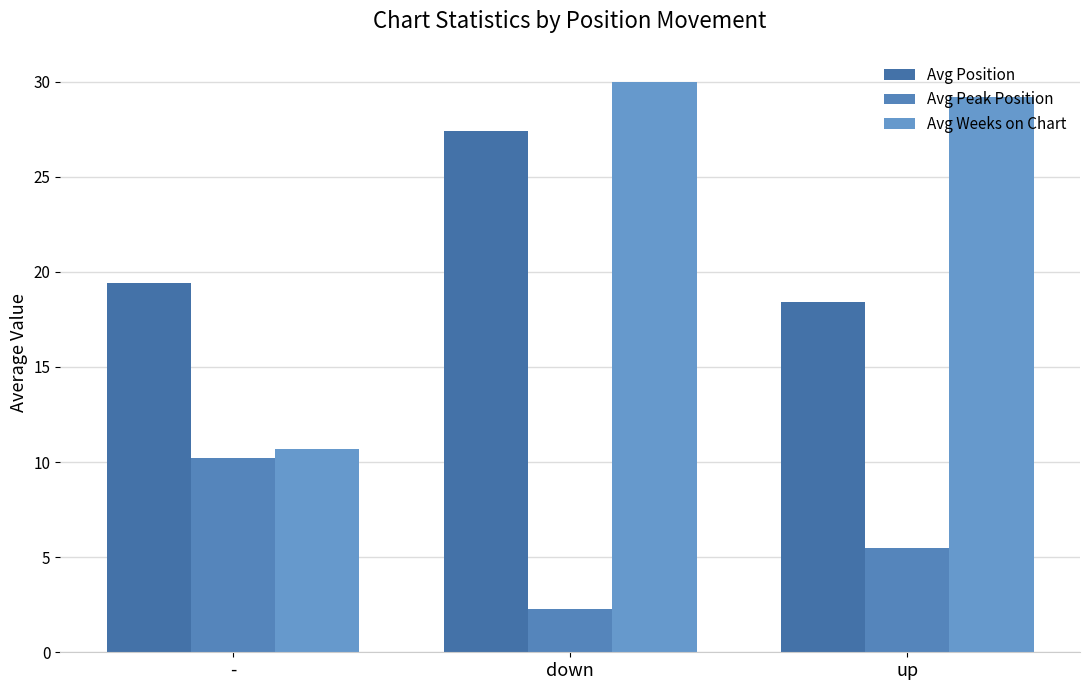

At which category is the sum across all series the highest?

down